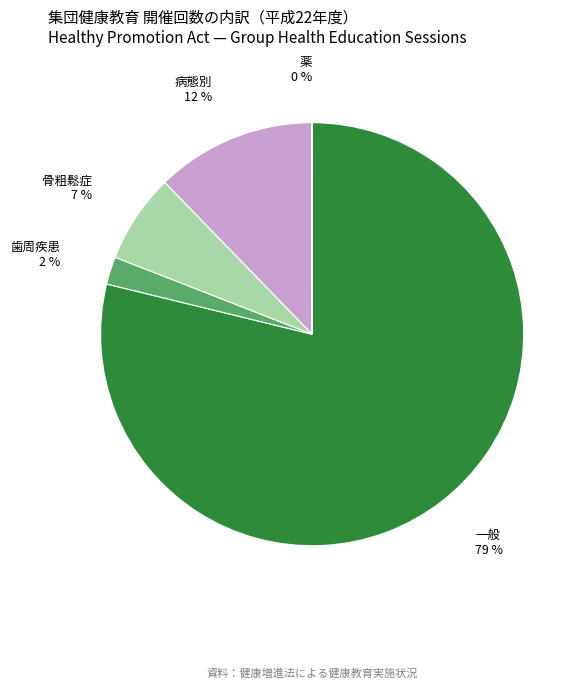

Between 骨粗鬆症 and 歯周疾患, which is larger?

骨粗鬆症